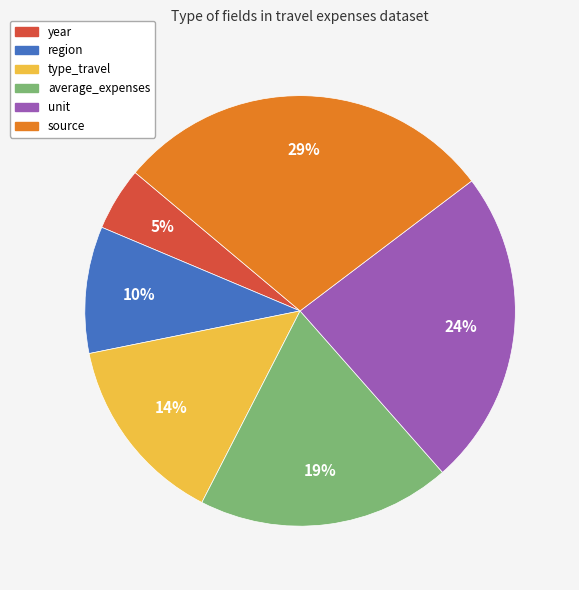

Between type_travel and unit, which is larger?

unit